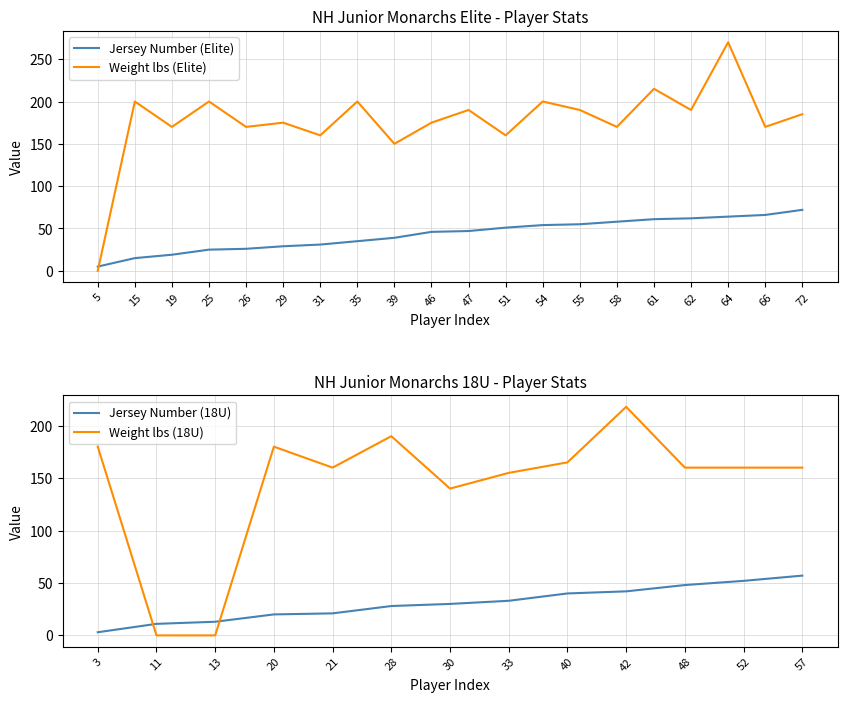

Which series ends up on top after the final intersection of Jersey Number (Elite) and Weight lbs (Elite)?

Weight lbs (Elite)